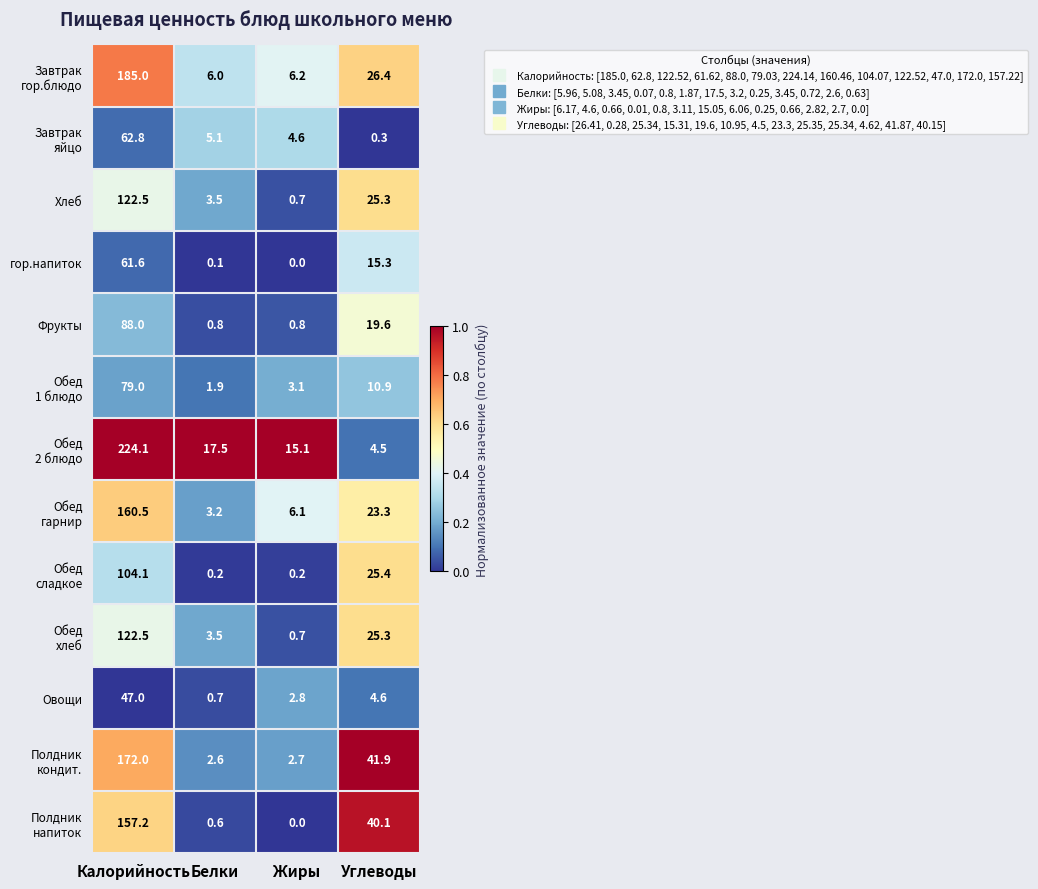

What is the total value across all series at Жиры?

43.0